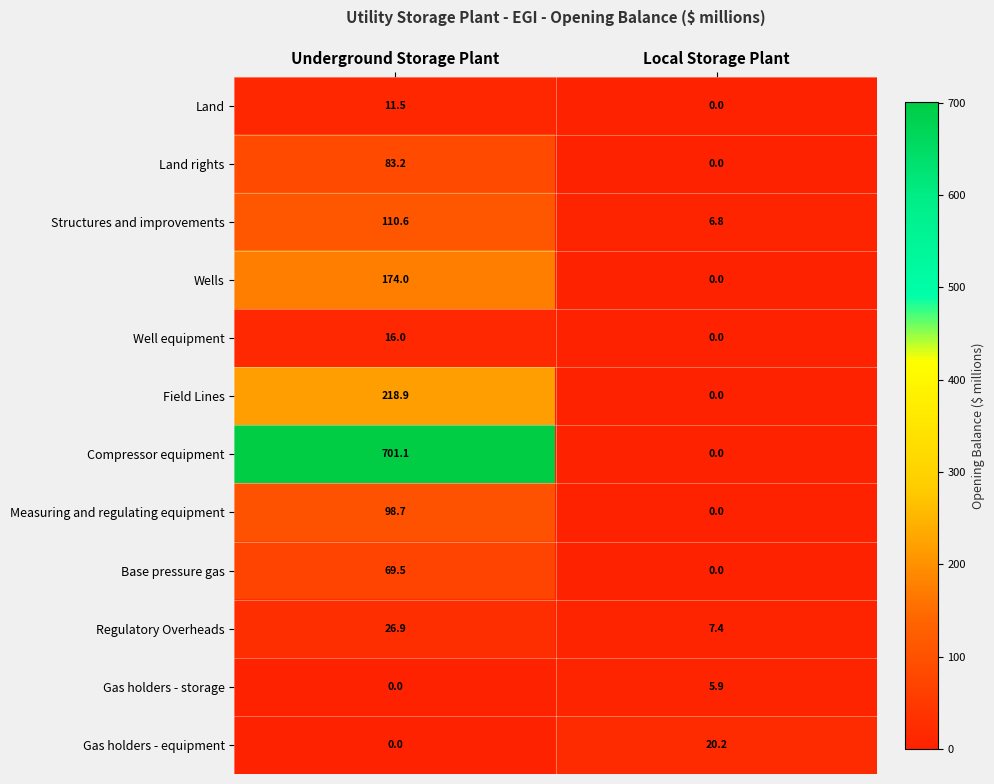

Which series changed the most between Underground Storage Plant and Local Storage Plant?

Compressor equipment